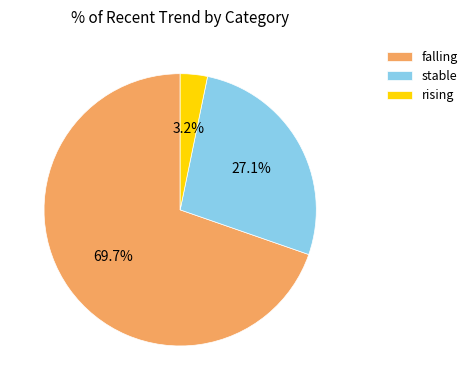

What percentage is the falling slice, to the nearest percent?

70%